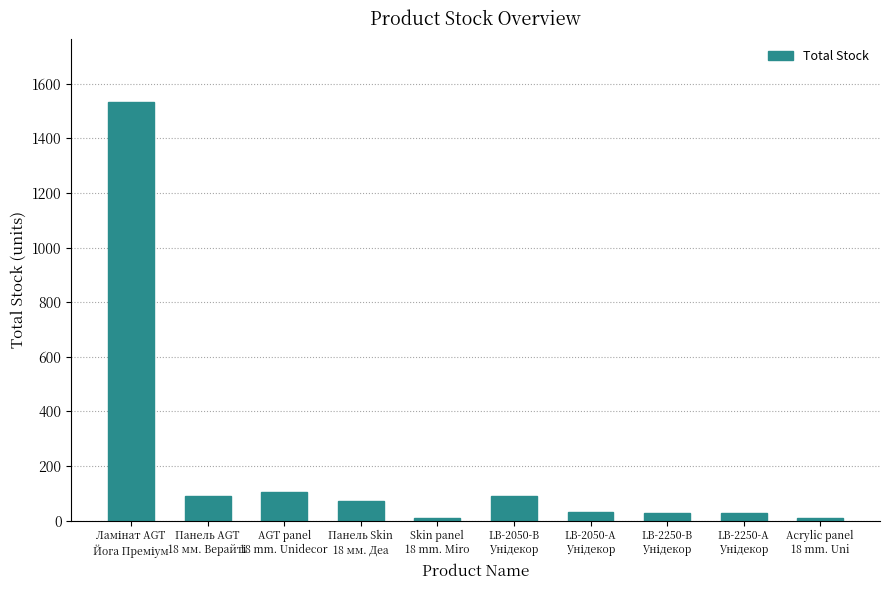

What is the sum of all values?

1999